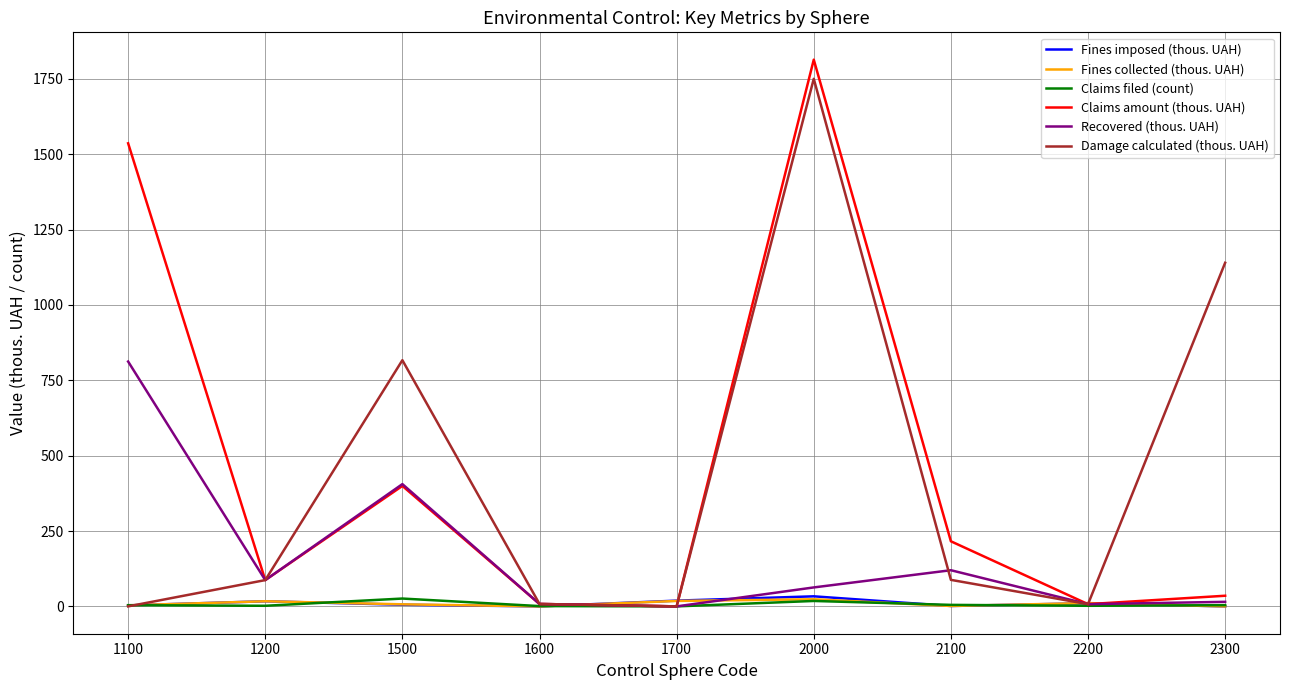

Where is the first local maximum for Claims amount (thous. UAH)?

1500